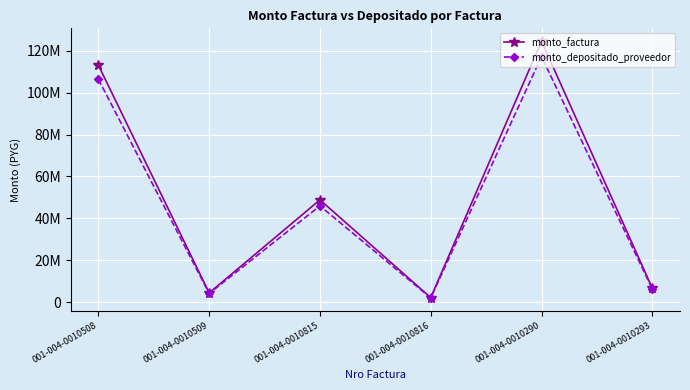

List the labels in order of monto_factura value, largest first.

001-004-0010290, 001-004-0010508, 001-004-0010815, 001-004-0010293, 001-004-0010509, 001-004-0010816